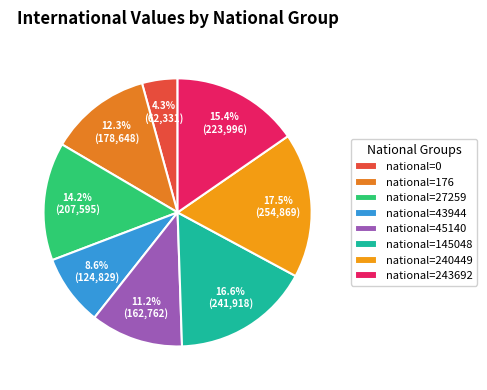

What is the change in value from national=45140 to national=240449?

+92107